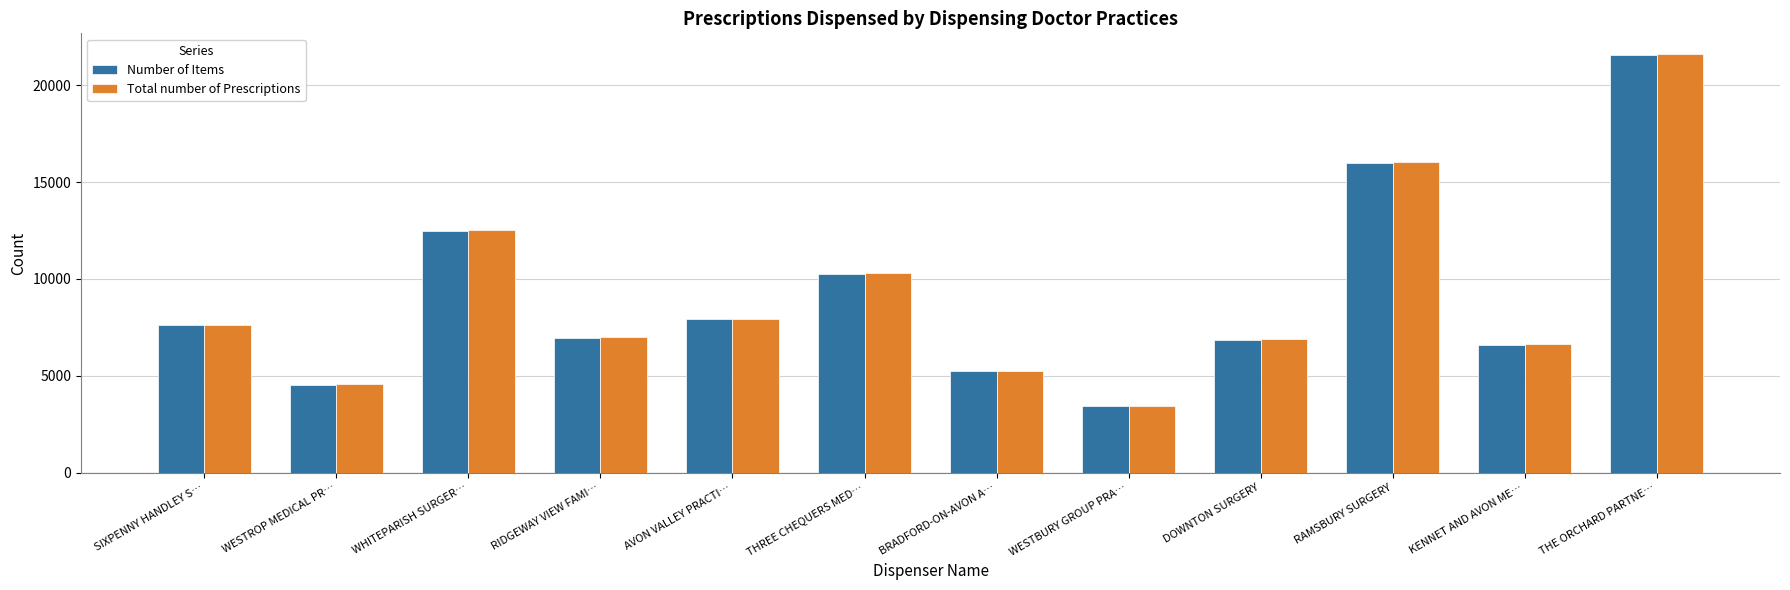

What is the difference between the Number of Items values at SIXPENNY HANDLEY S… and THREE CHEQUERS MED…?

2646